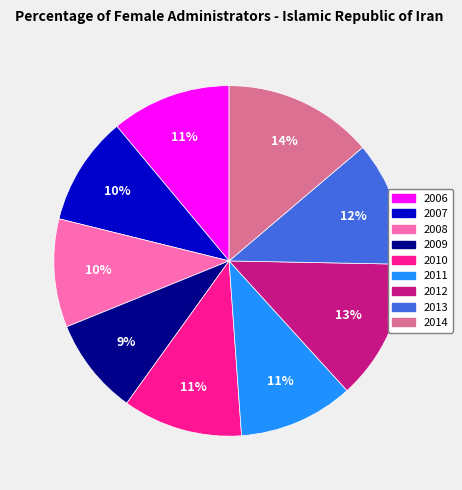

Between 2007 and 2011, which is larger?

2011